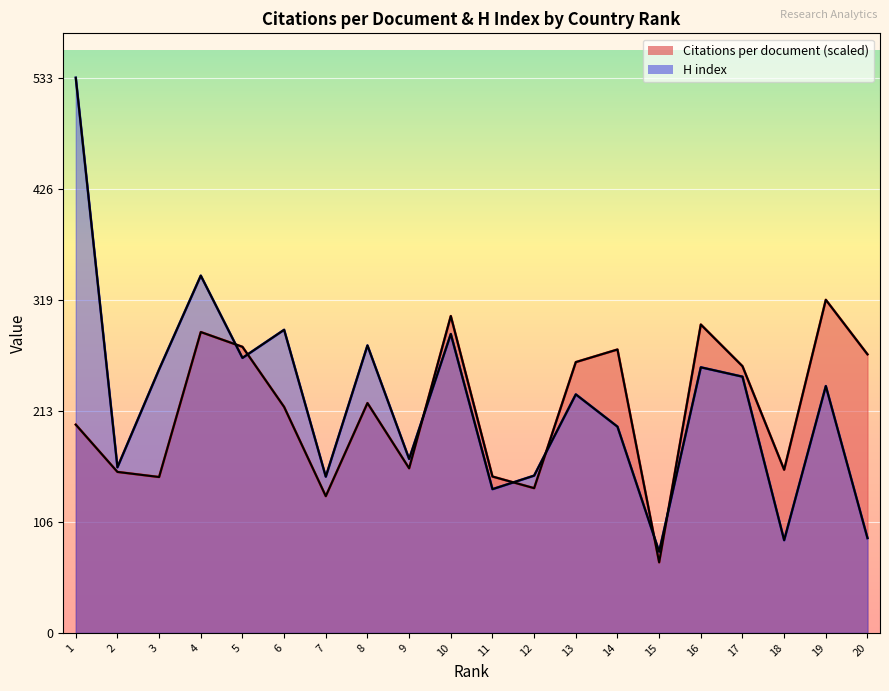

What is the difference between the H index values at 11 and 3?

115.0